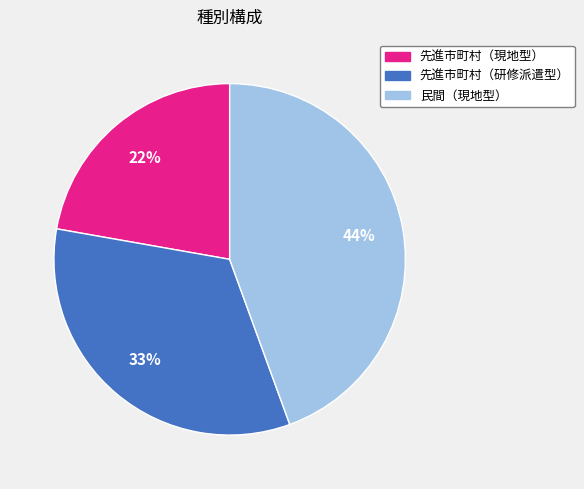

To the nearest percent, what percentage of the pie is 先進市町村（現地型）?

22%